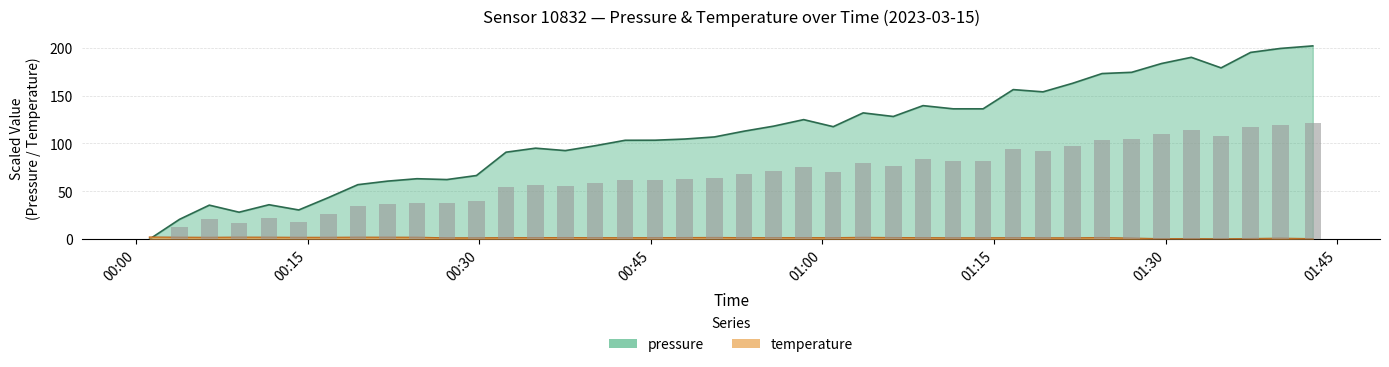

What is the highest value of the temperature series?

1.9